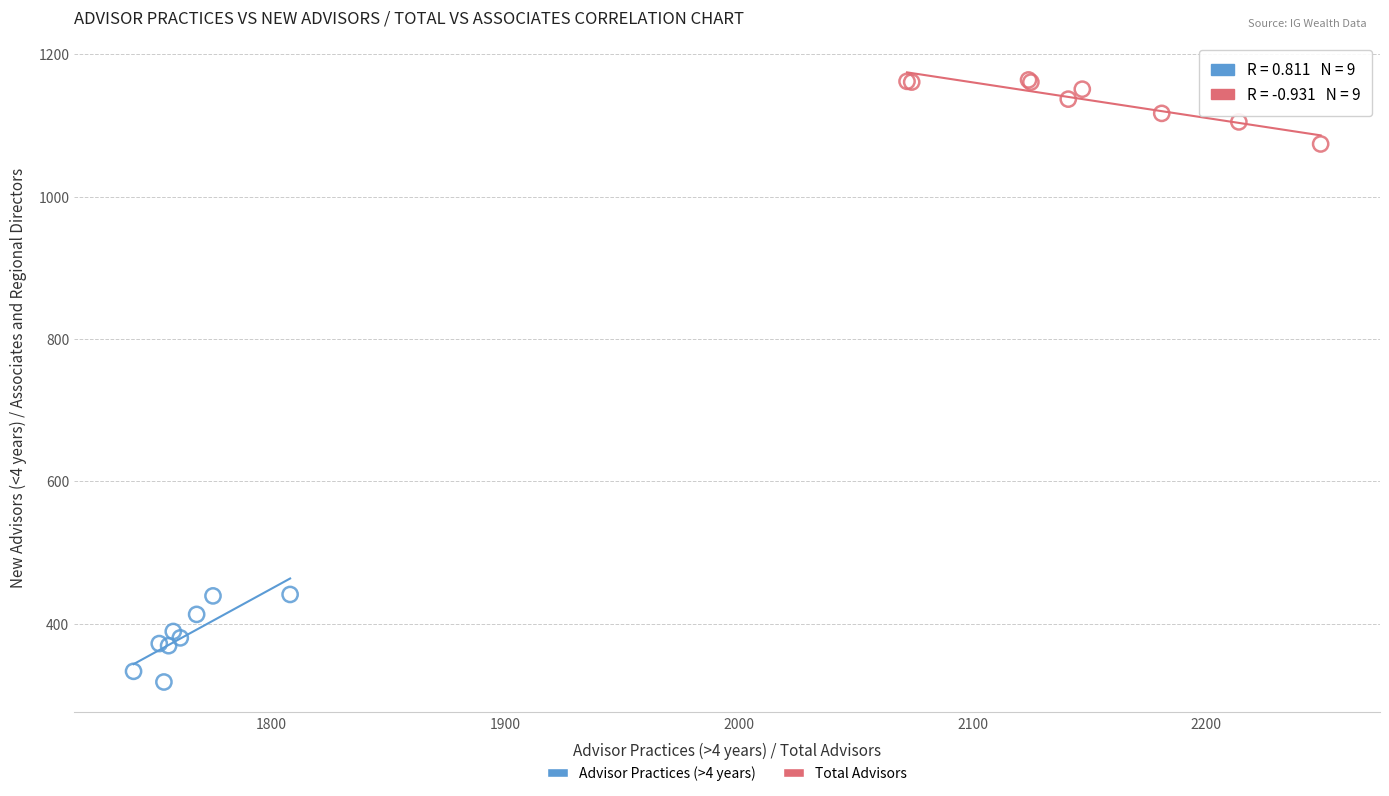

Which series contains the highest Y value?

Total Advisors